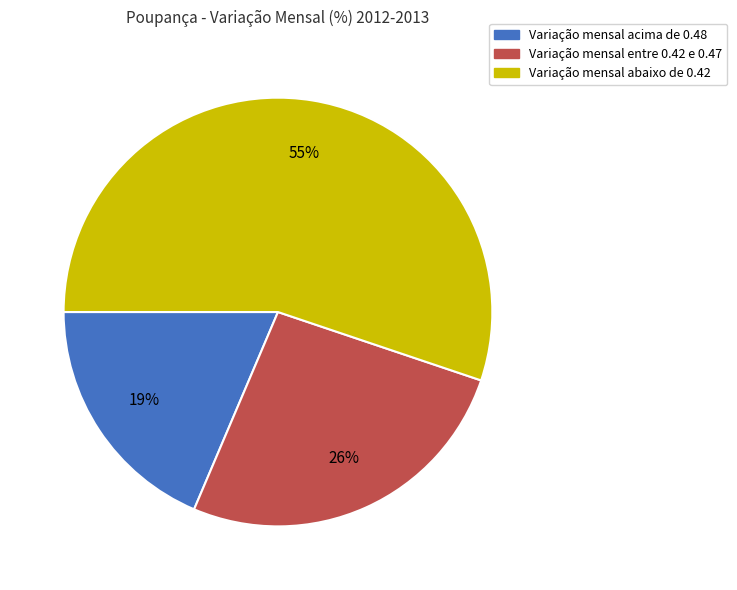

How many segments does this pie chart have?

3